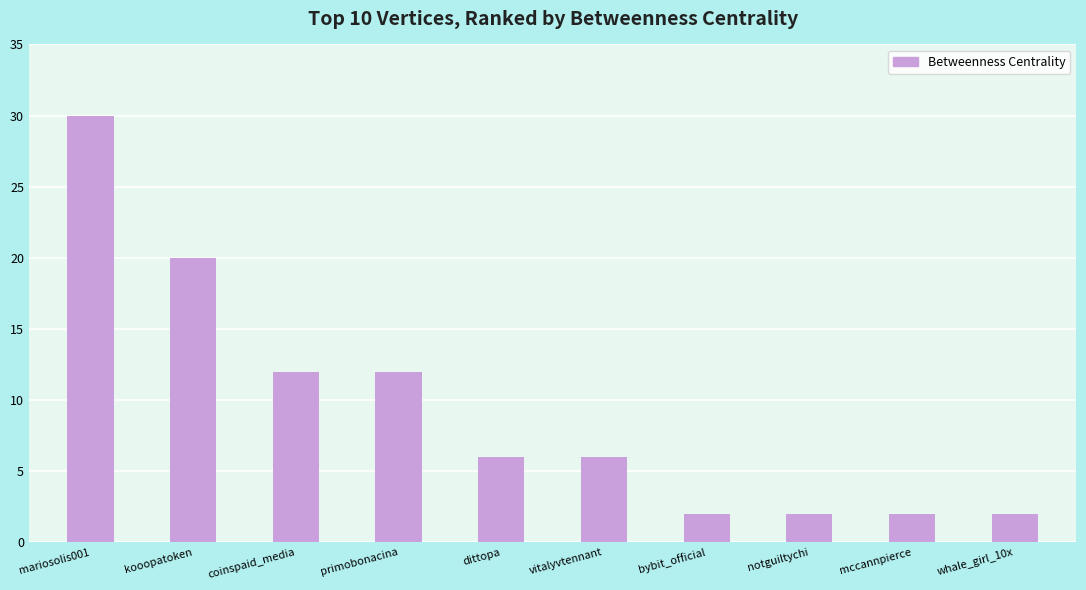

What is the average value?

9